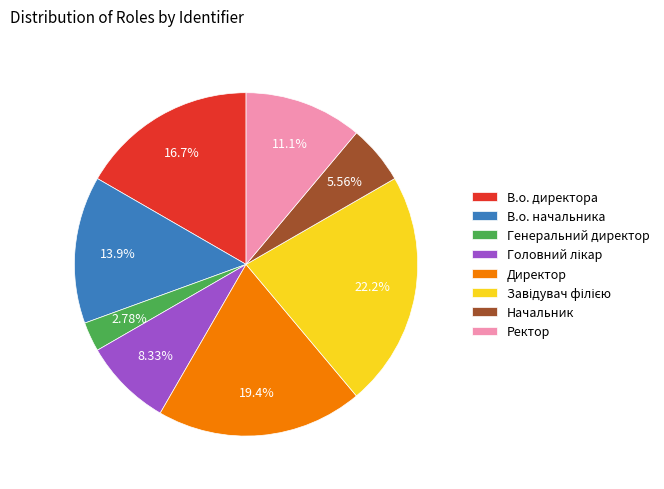

Count the number of slices in the pie.

8